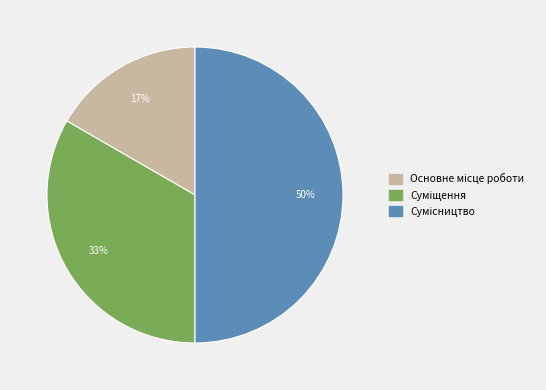

How many segments does this pie chart have?

3